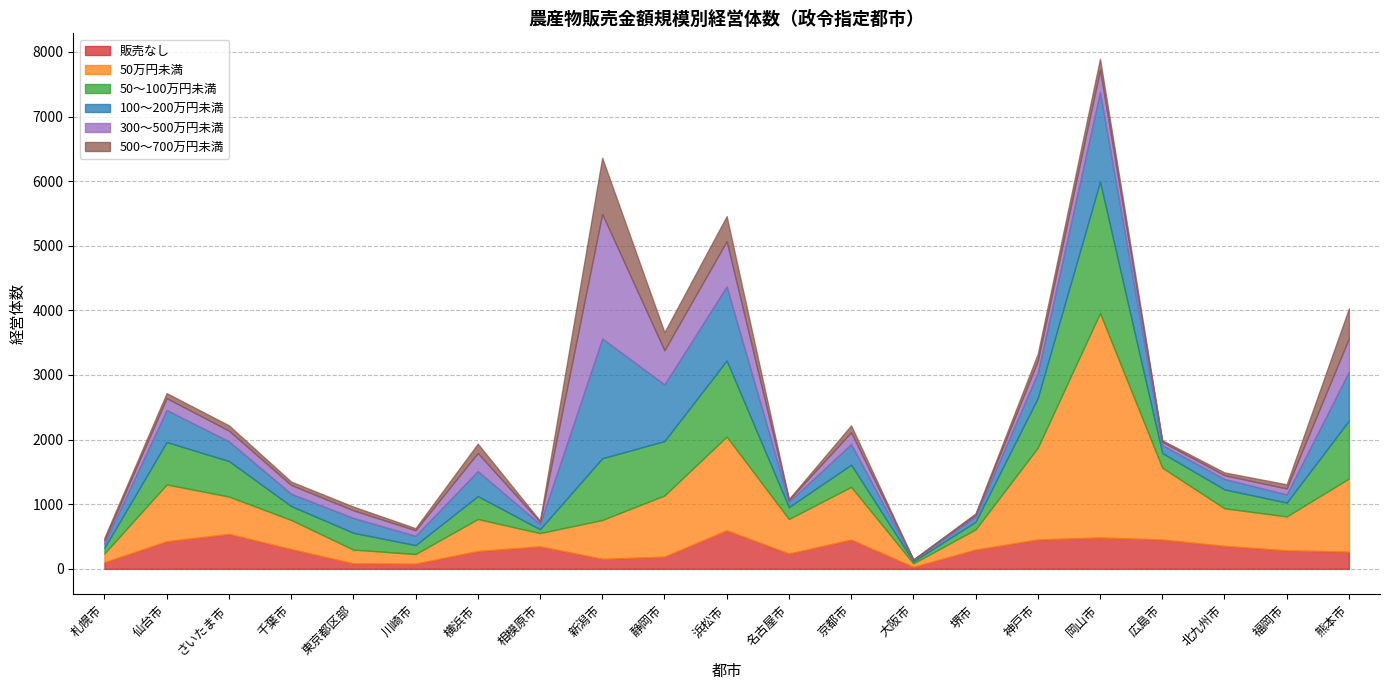

What is the average value of the 50～100万円未満 series?

495